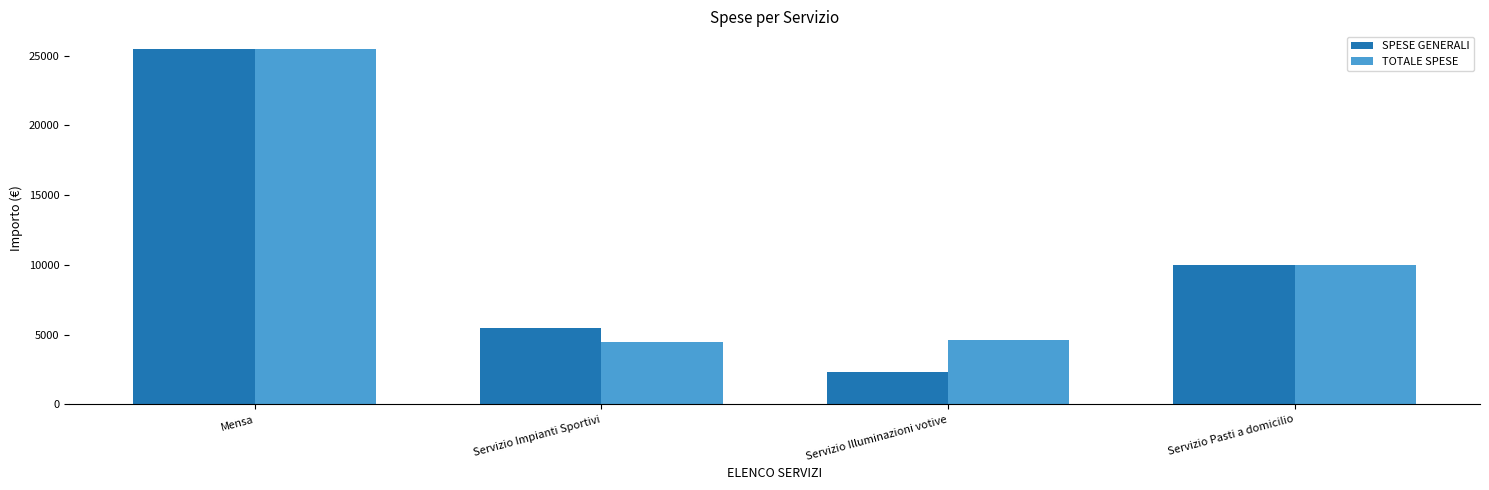

What is the average value of the SPESE GENERALI series?

10814.8